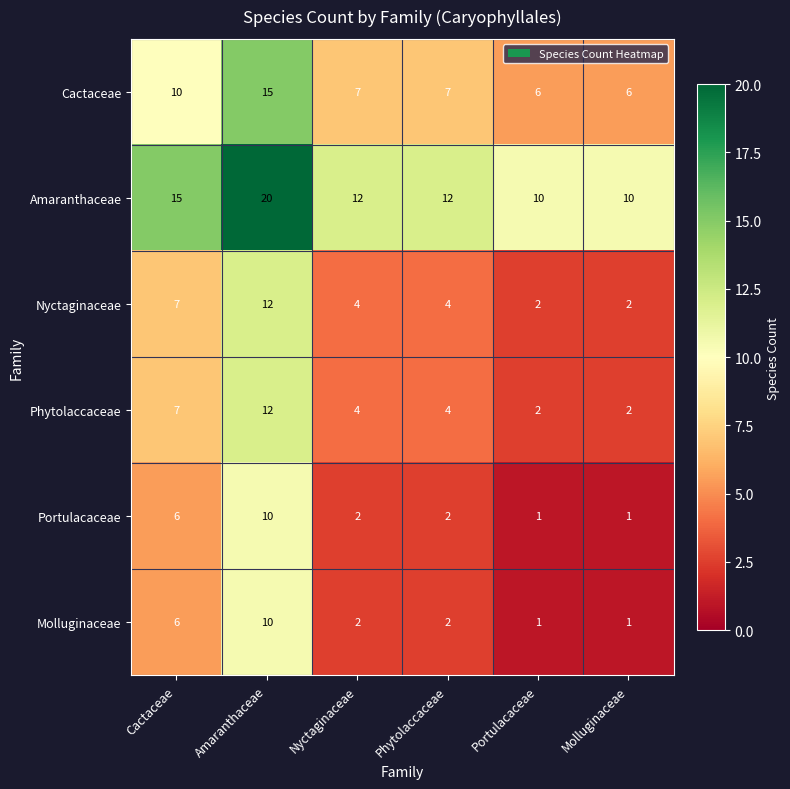

Which category has the highest value across all series?

Amaranthaceae